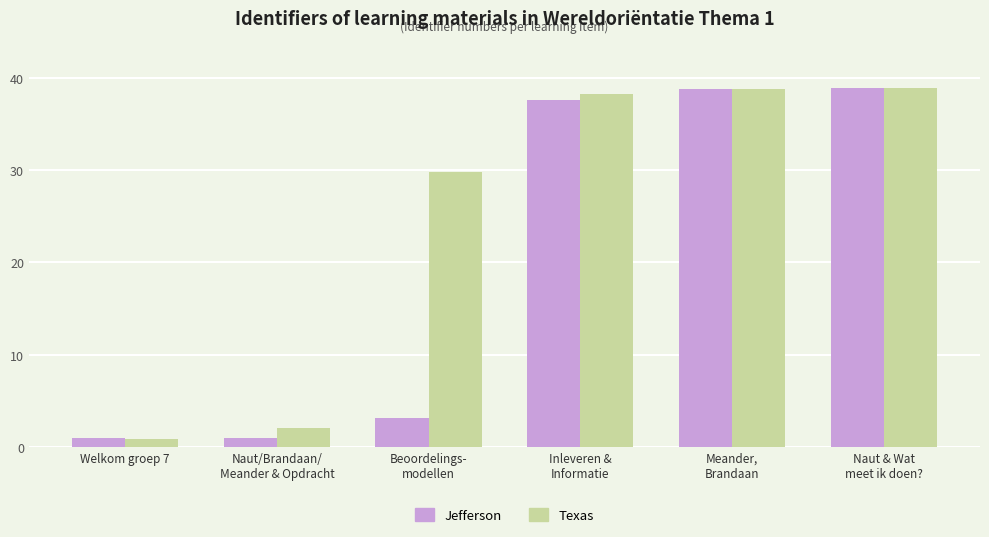

Read the Jefferson value at Naut & Wat
meet ik doen?.

38.8